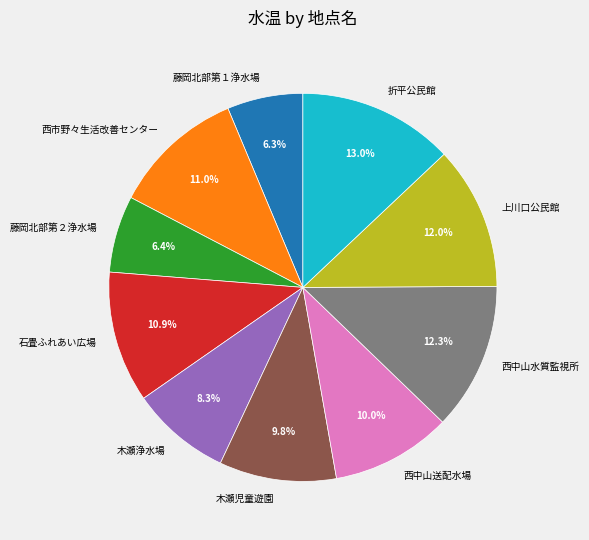

To the nearest percent, what is the average slice percentage?

10%